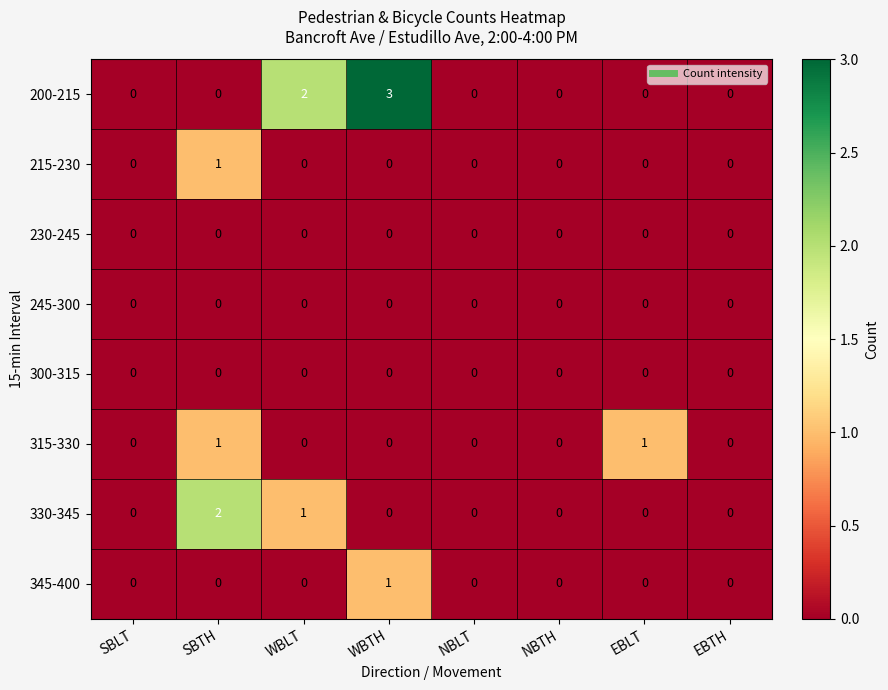

Which series has the largest total across all categories?

200-215